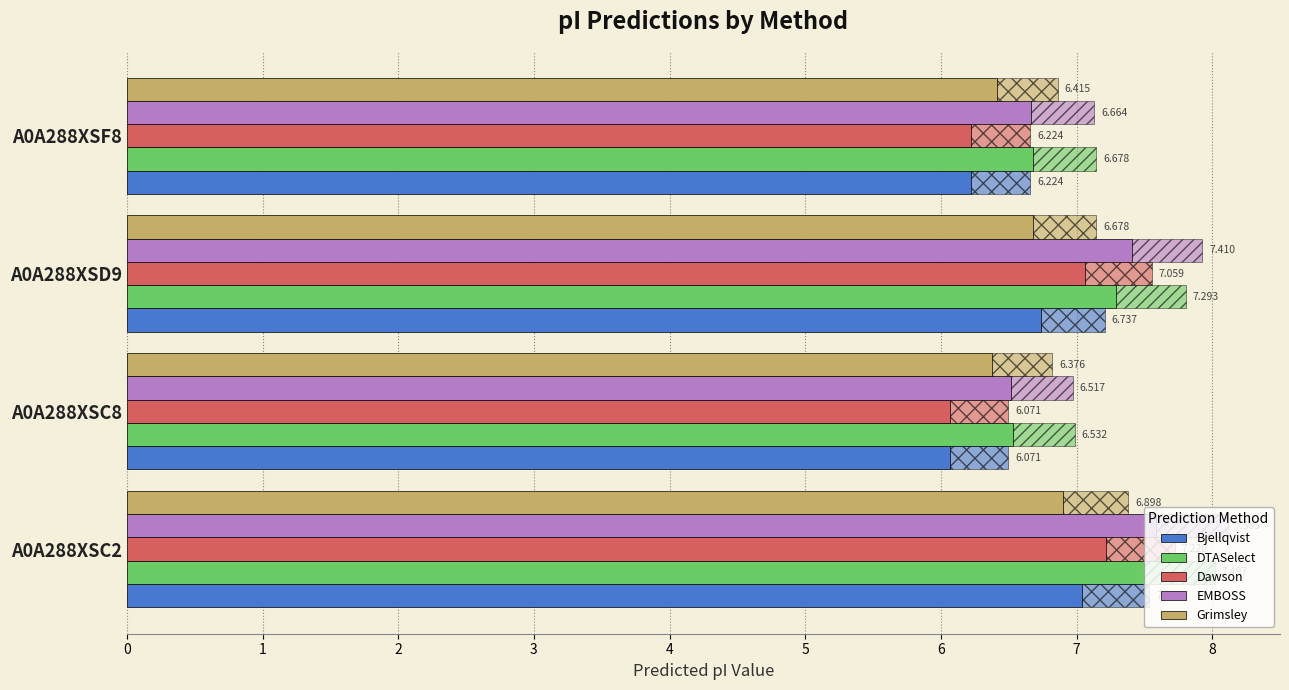

How many groups of bars are there?

4